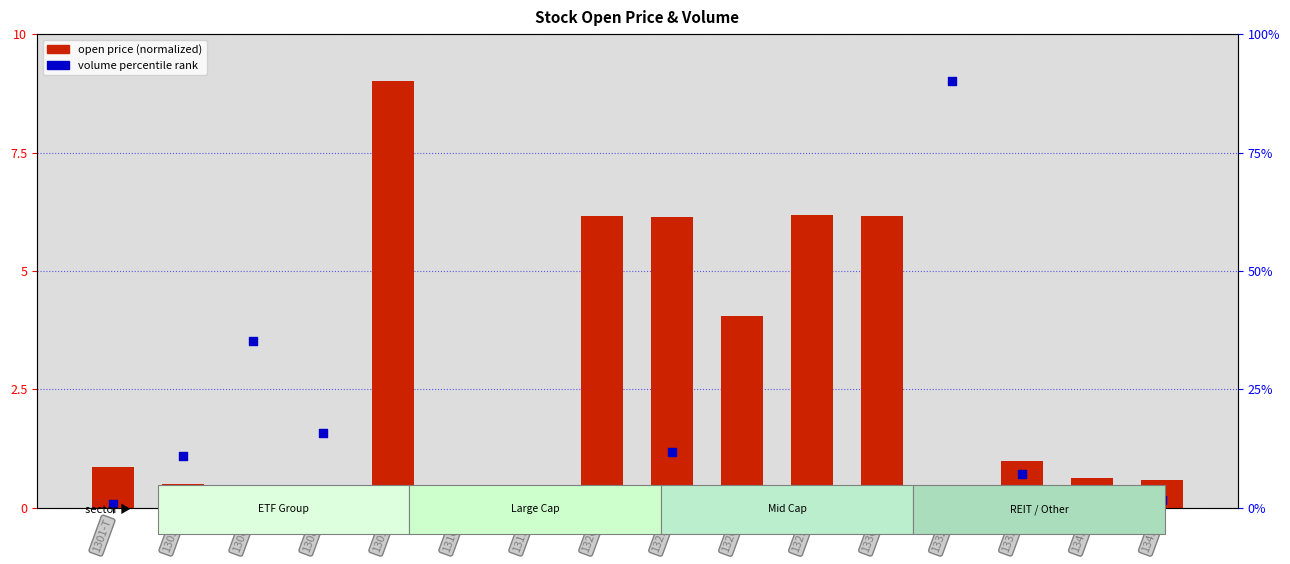

At which category is the sum across all series the highest?

1332-T